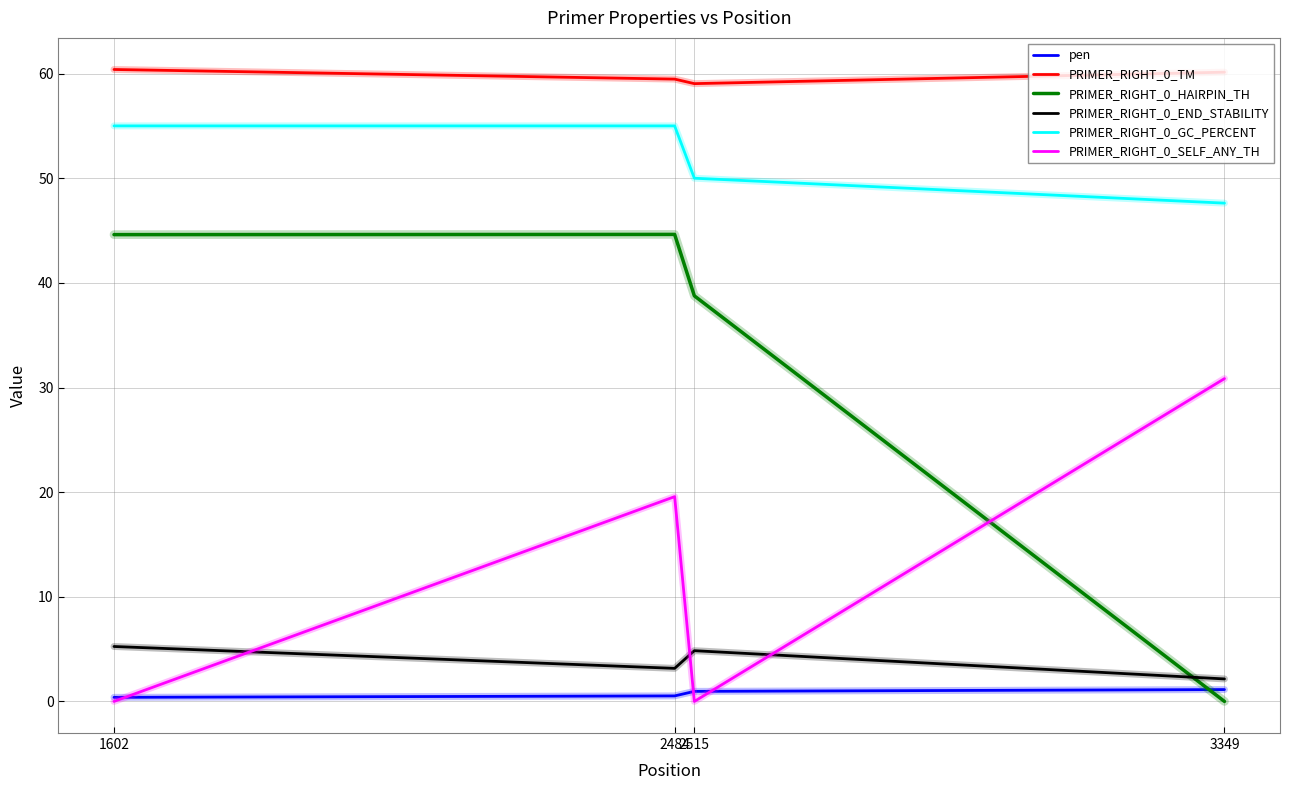

At which category does PRIMER_RIGHT_0_SELF_ANY_TH reach its first local valley?

2515